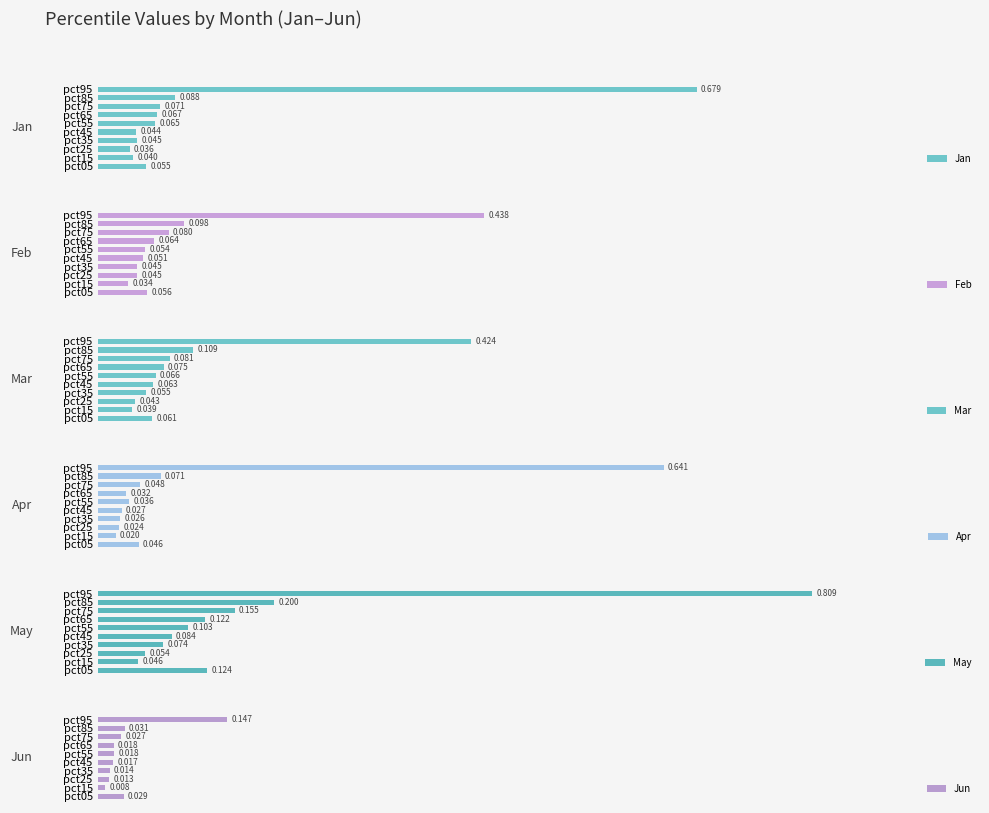

Reading left to right, list all the values displayed in this chart.

Jan: 0.1	0.0	0.0	0.0	0.0	0.1	0.1	0.1	0.1	0.7
Feb: 0.1	0.0	0.0	0.0	0.1	0.1	0.1	0.1	0.1	0.4
Mar: 0.1	0.0	0.0	0.1	0.1	0.1	0.1	0.1	0.1	0.4
Apr: 0.0	0.0	0.0	0.0	0.0	0.0	0.0	0.0	0.1	0.6
May: 0.1	0.0	0.1	0.1	0.1	0.1	0.1	0.2	0.2	0.8
Jun: 0.0	0.0	0.0	0.0	0.0	0.0	0.0	0.0	0.0	0.1